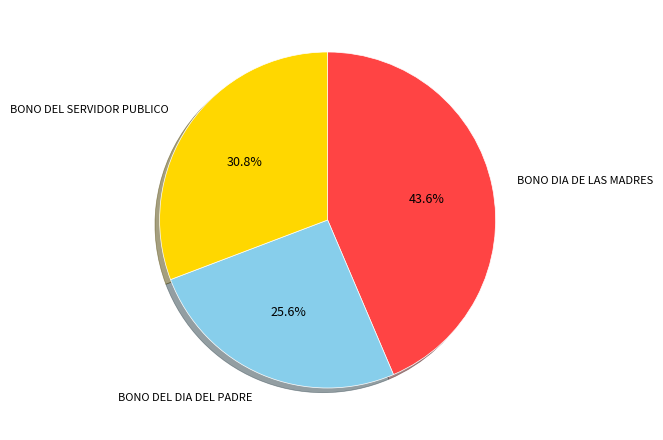

Which has a higher value, BONO DEL DIA DEL PADRE or BONO DIA DE LAS MADRES?

BONO DIA DE LAS MADRES